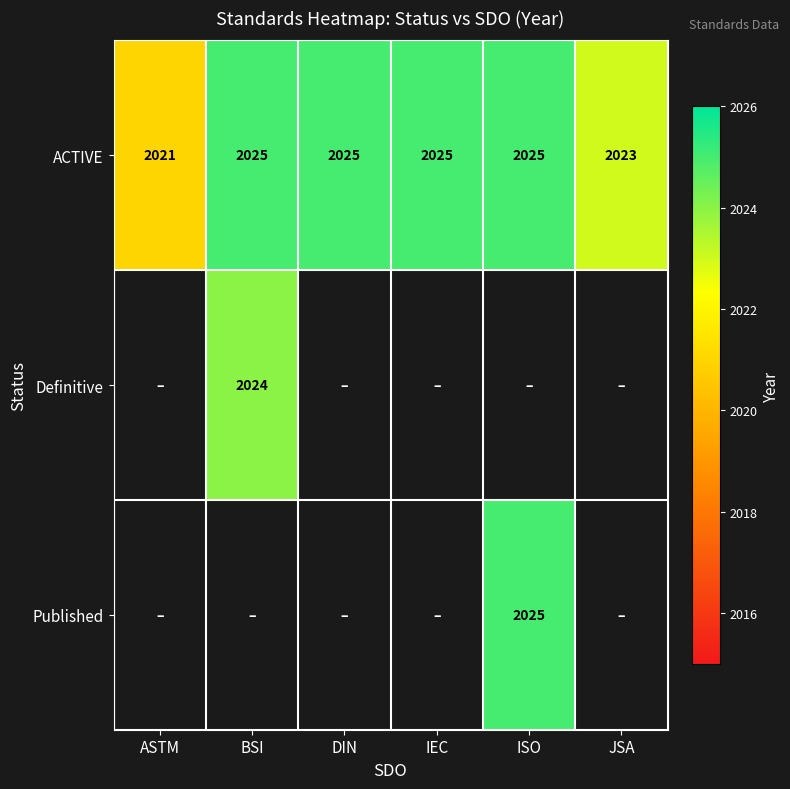

The ACTIVE series shows 1361 at DIN. True or false?

False